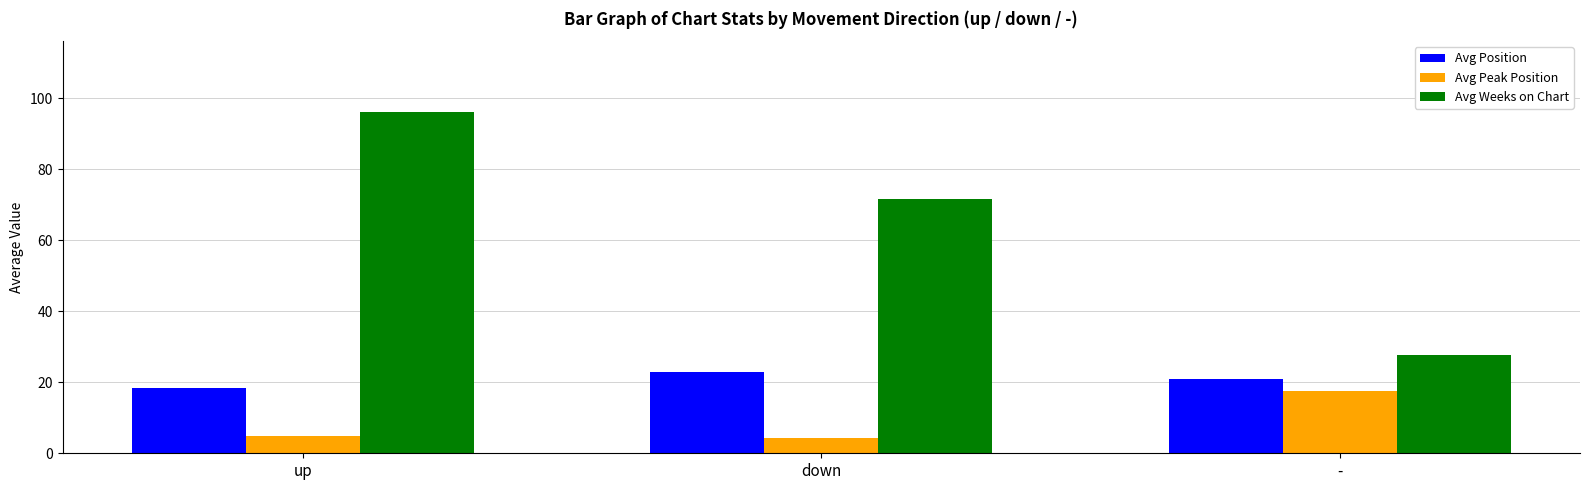

What is the difference between the highest and lowest values at down?

67.3